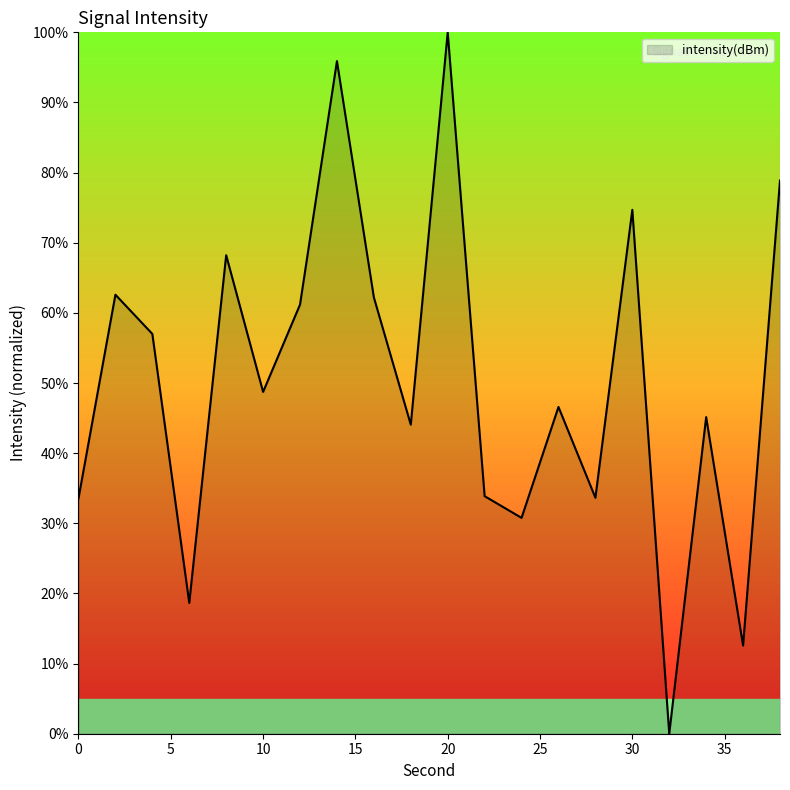

What is the greatest value displayed?

100.0